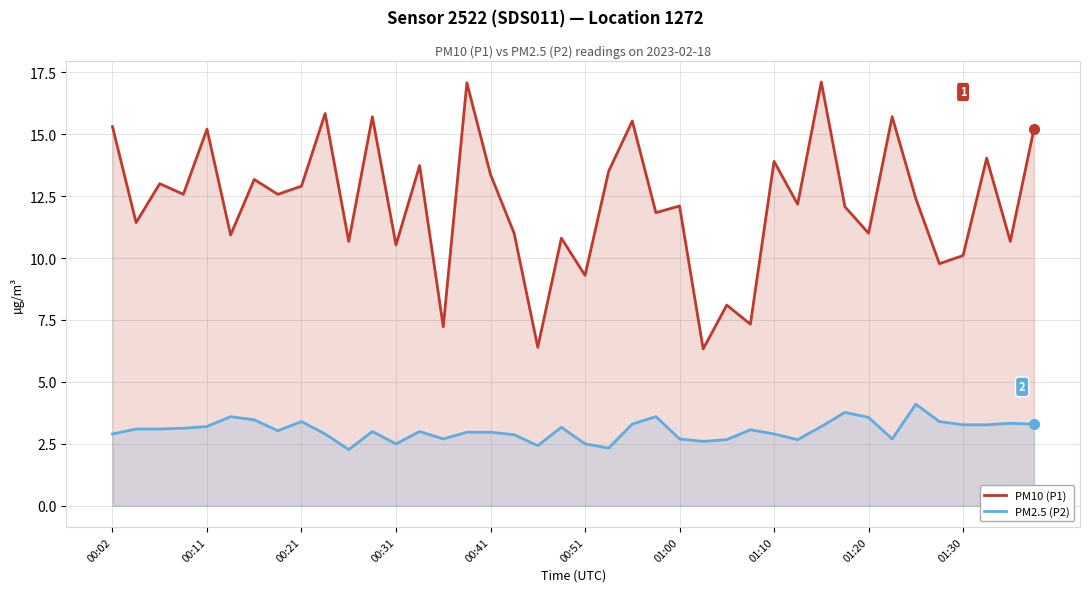

Rank the series by their maximum value, from highest to lowest.

PM10 (P1), PM2.5 (P2)